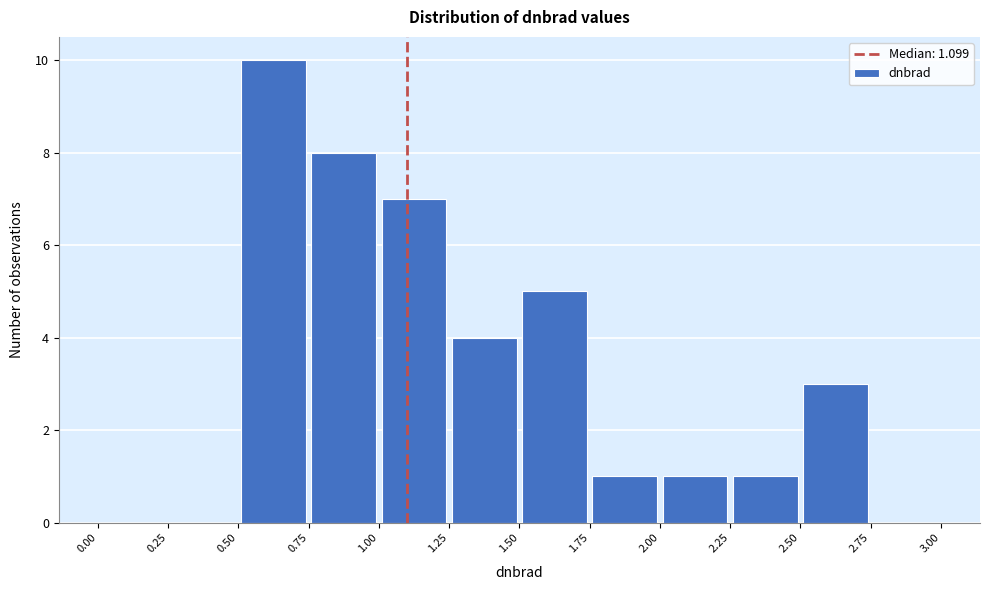

Reading left to right, transcribe this chart: for each bar, give the range it covers on the x-axis and its height. The values are not printed on the chart, so give them approximately, as read against the axis.

0.00 to 0.25: 0
0.25 to 0.50: 0
0.50 to 0.75: 10
0.75 to 1.00: 8
1.00 to 1.25: 7
1.25 to 1.50: 4
1.50 to 1.75: 5
1.75 to 2.00: 1
2.00 to 2.25: 1
2.25 to 2.50: 1
2.50 to 2.75: 3
2.75 to 3.00: 0